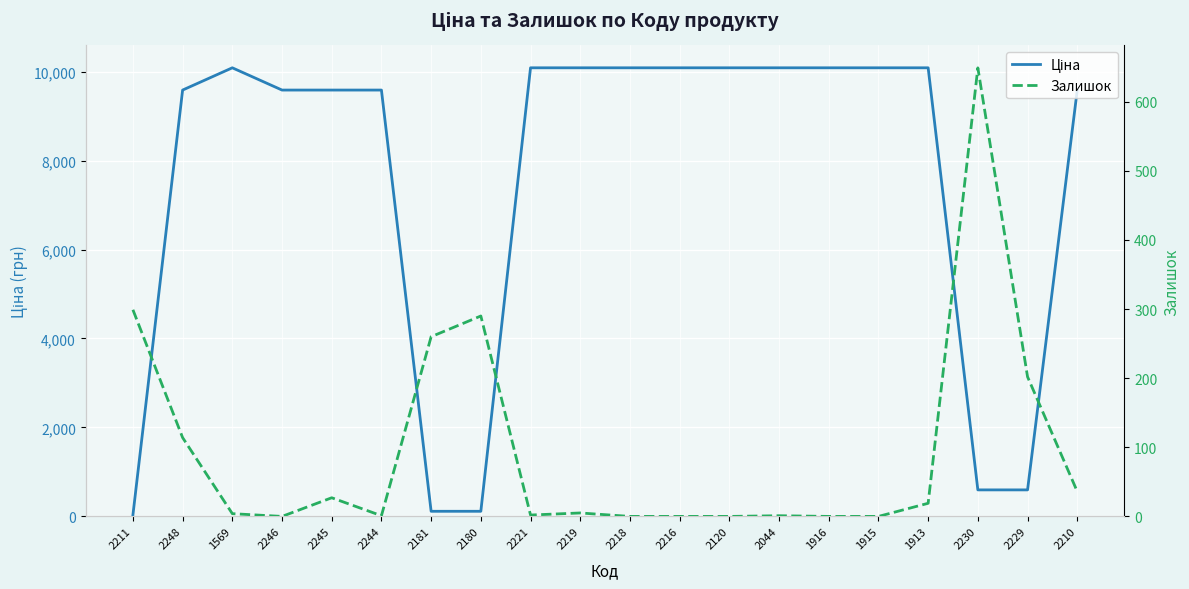

Reading left to right, what are all the values shown in this chart?

Ціна: 2211=32.0	2248=9585.4	1569=10085.8	2246=9585.4	2245=9585.4	2244=9585.4	2181=115.4	2180=115.4	2221=10085.8	2219=10085.8	2218=10085.8	2216=10085.8	2120=10085.8	2044=10085.8	1916=10085.8	1915=10085.8	1913=10085.8	2230=596.5	2229=596.5	2210=9585.4
Залишок: 2211=299.0	2248=114.0	1569=4.0	2246=0.0	2245=27.0	2244=1.0	2181=260.0	2180=290.0	2221=2.0	2219=5.0	2218=0.0	2216=0.0	2120=0.0	2044=1.0	1916=0.0	1915=0.0	1913=19.0	2230=649.0	2229=202.0	2210=36.0